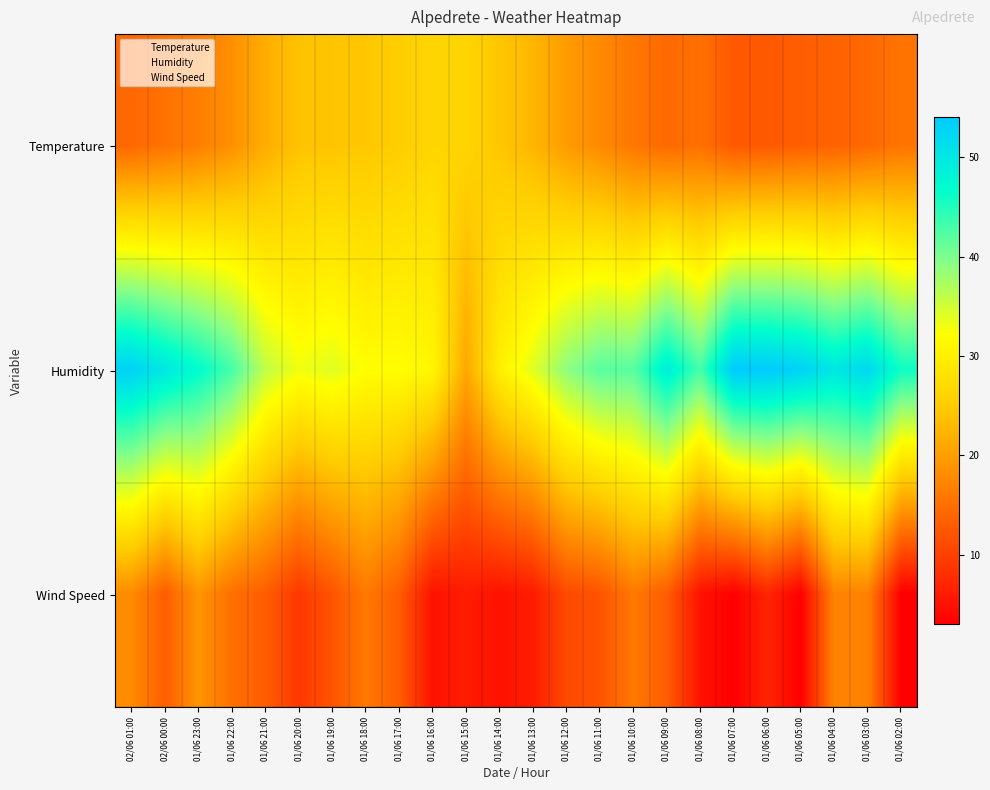

Rank the series by their average value, from highest to lowest.

Humidity, Temperature, Wind Speed